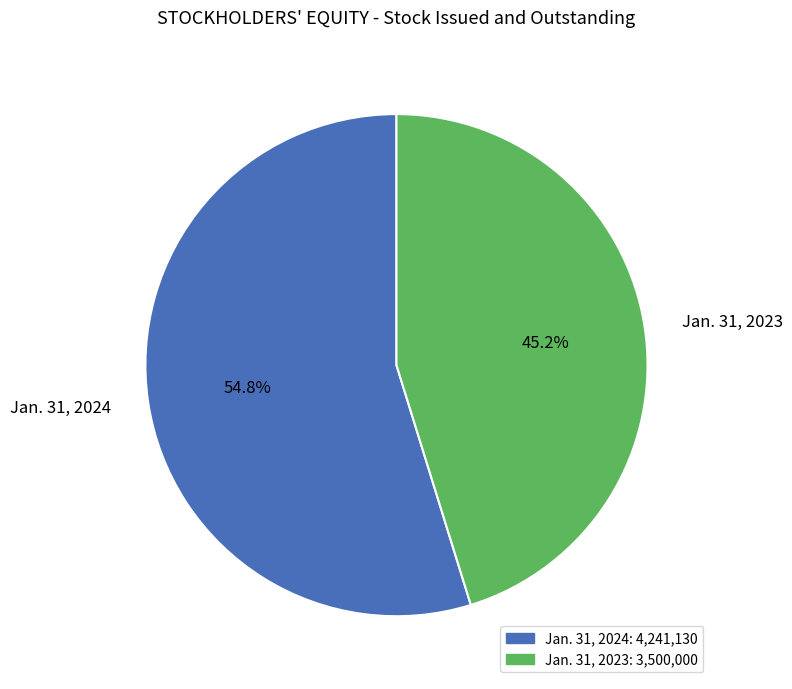

Is there any slice that represents more than half of the pie?

Yes